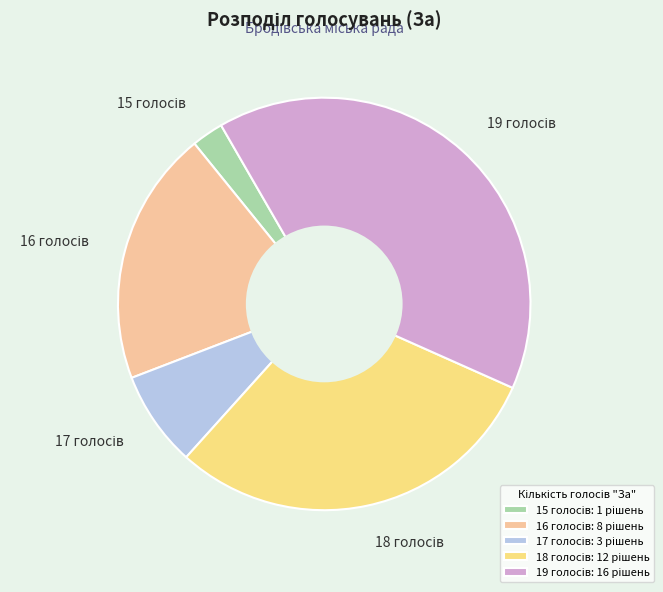

Is there a majority slice in this chart?

No